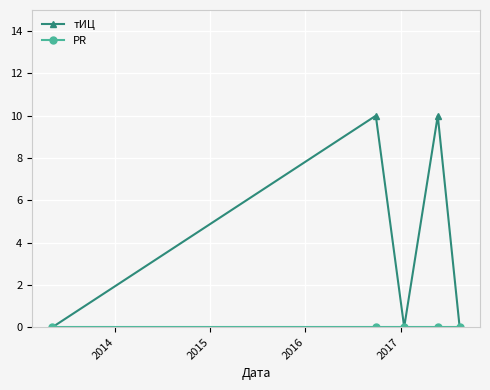

How many lines are shown in the chart?

2